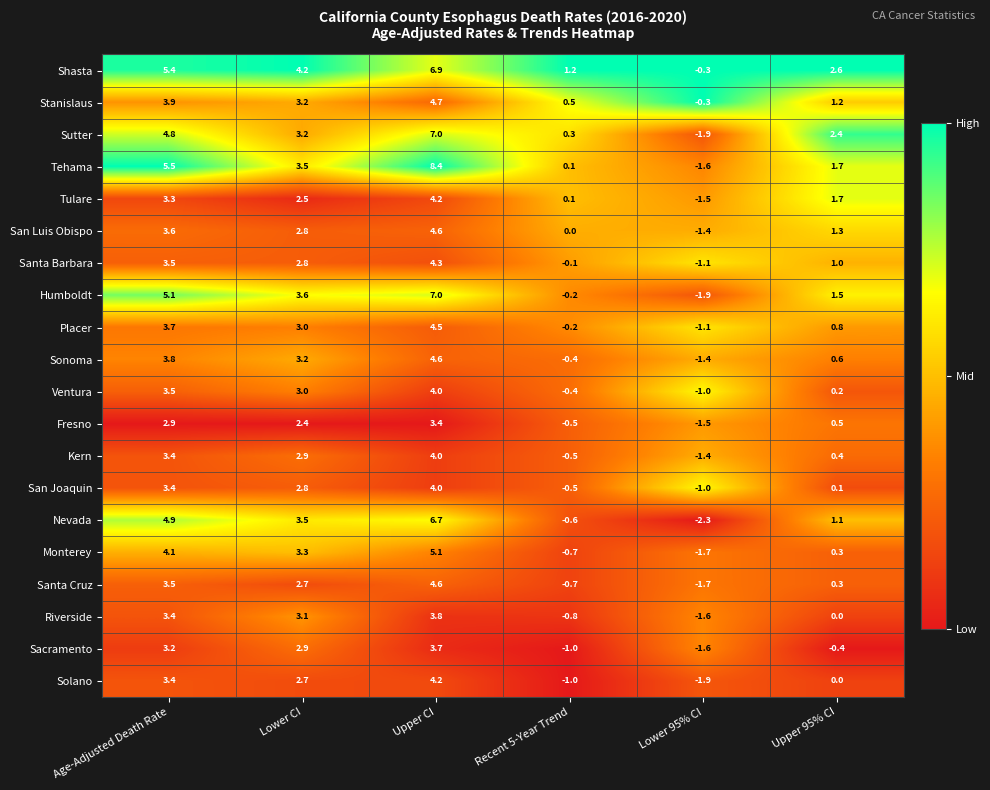

What is the spread (max minus min) of values at Lower CI?

1.8